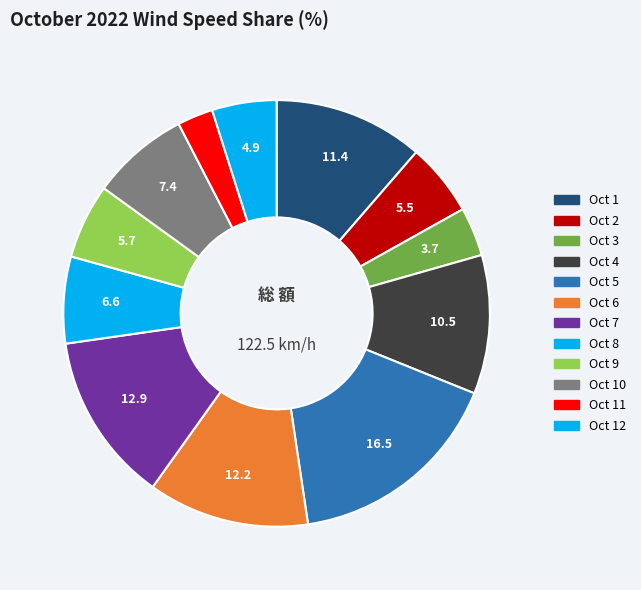

Is it true that Oct 10 is 7% of the pie?

True